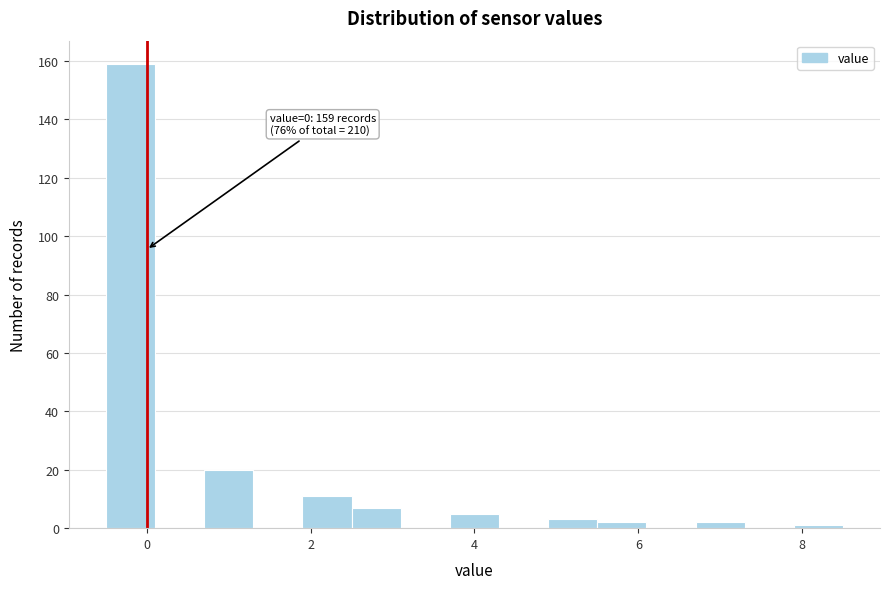

Read against the x-axis, roughly where is the centre of the tallest bar?

-0.2